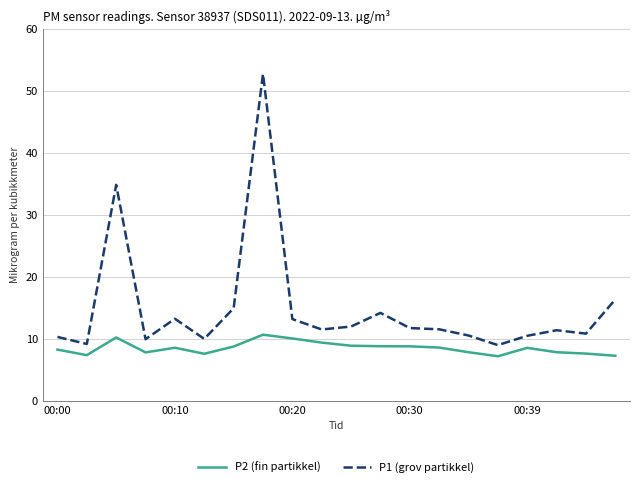

What is the maximum value for P1 (grov partikkel)?

52.8